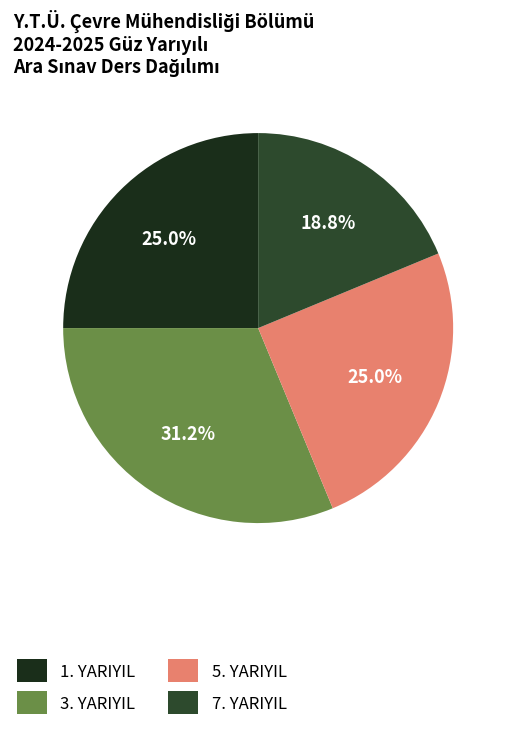

Does 7. YARIYIL represent more than half of the total?

No